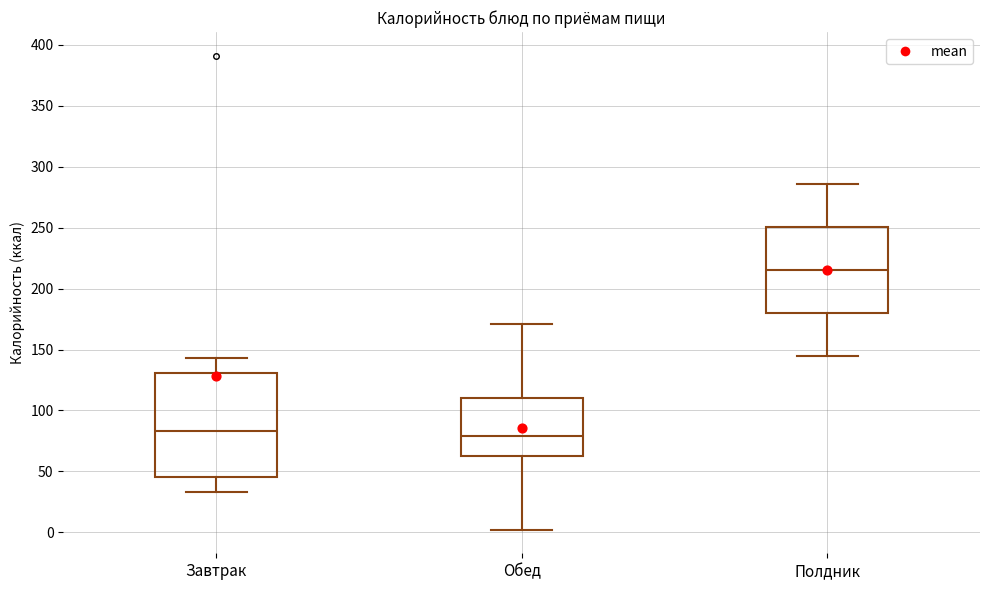

Reading left to right, read every box against the y-axis: the position of its median line, the range the box covers, and the ends of its whiskers. The values are not printed on the chart, so give them approximately, as read against the axis.

Завтрак: median 85, box 45 to 130, whiskers 35 to 145
Обед: median 80, box 65 to 110, whiskers 0 to 170
Полдник: median 215, box 180 to 250, whiskers 145 to 285